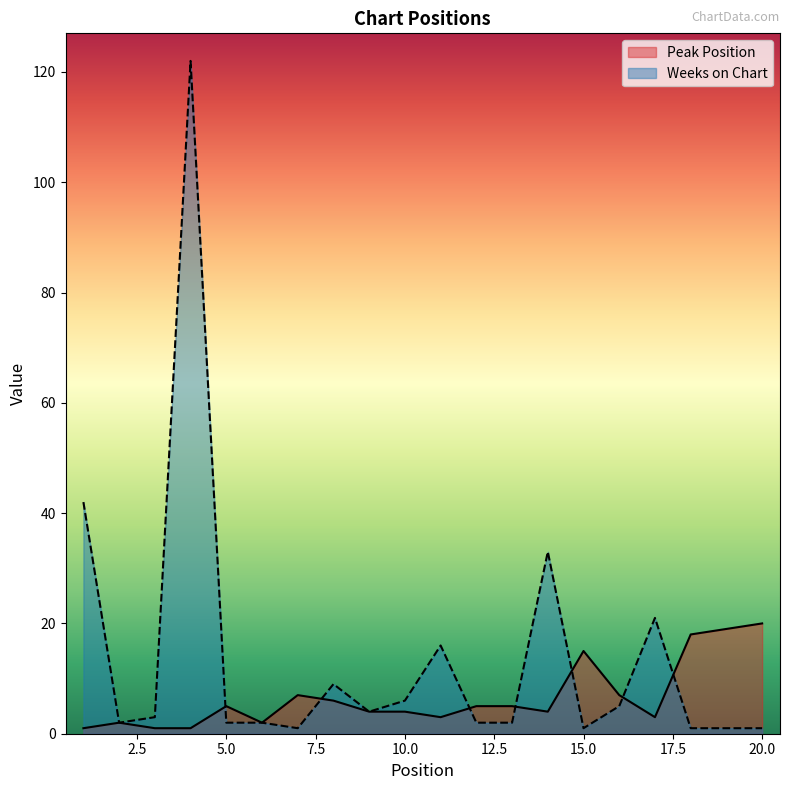

How many lines are shown in the chart?

2